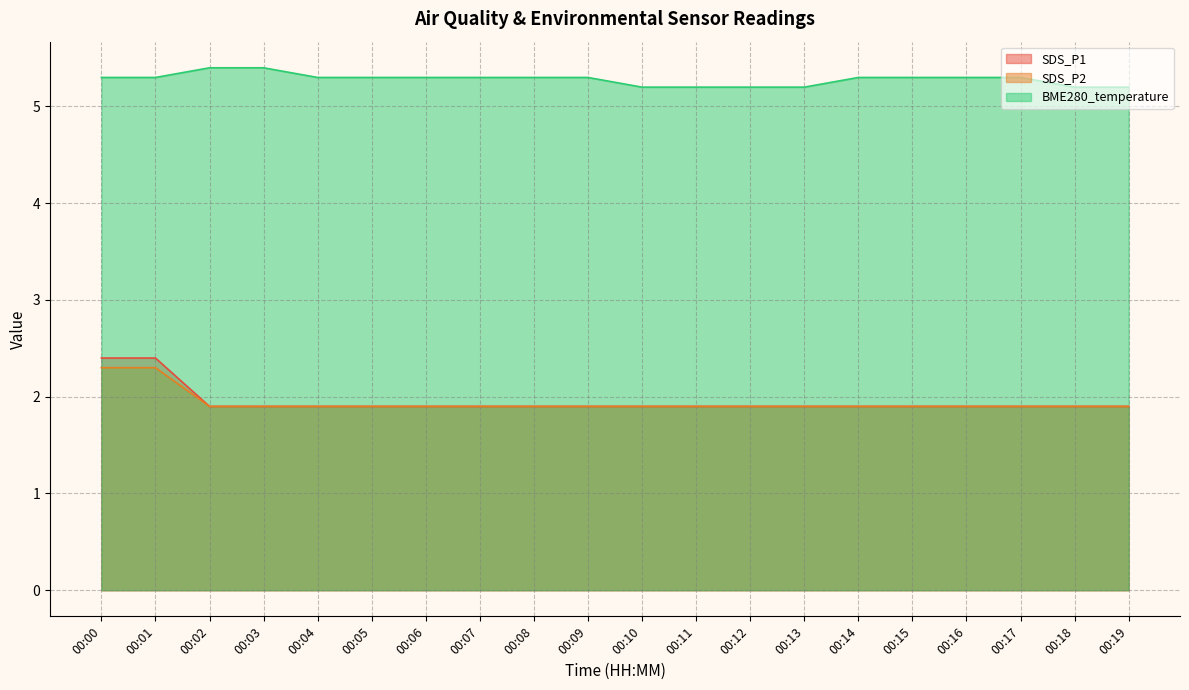

List the series in order of their peak value, lowest first.

SDS_P2, SDS_P1, BME280_temperature